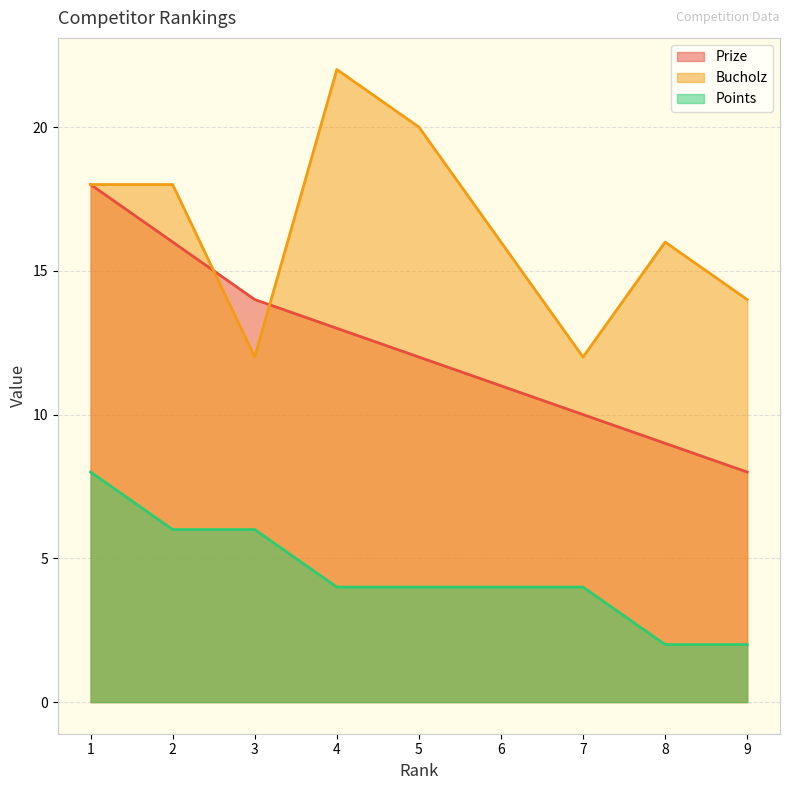

Reading left to right, transcribe all the data shown in this chart.

Prize: 1=18	2=16	3=14	4=13	5=12	6=11	7=10	8=9	9=8
Bucholz: 1=18	2=18	3=12	4=22	5=20	6=16	7=12	8=16	9=14
Points: 1=8	2=6	3=6	4=4	5=4	6=4	7=4	8=2	9=2